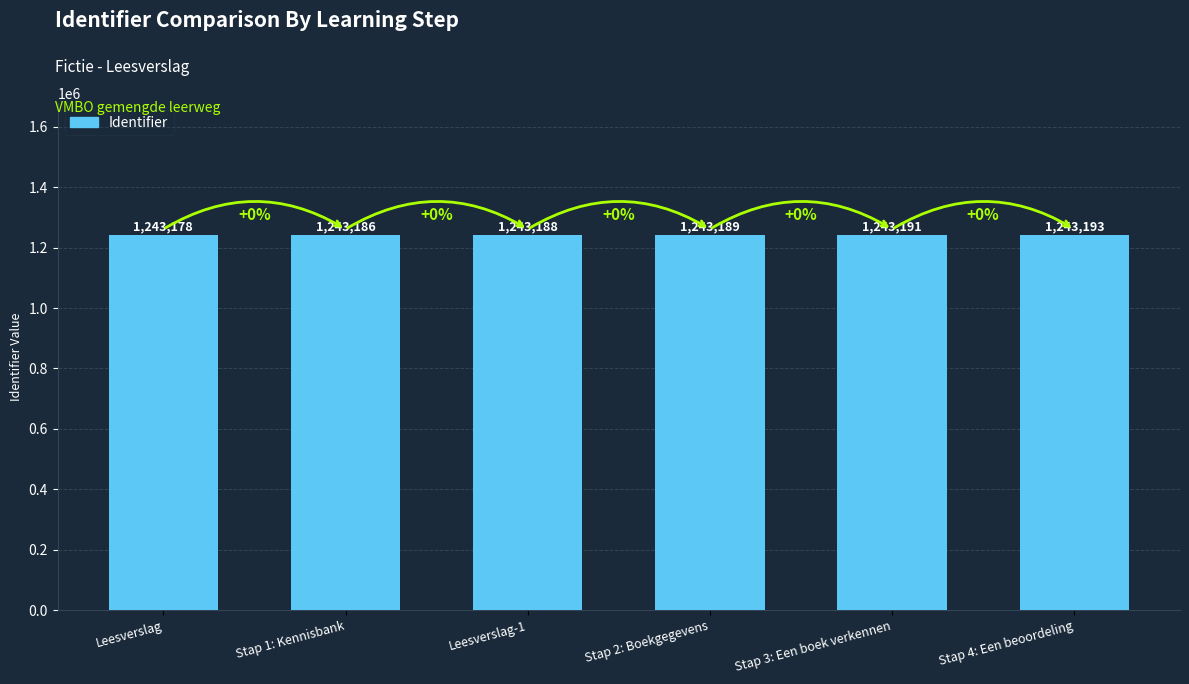

At which label is the value closest to 1243185?

Stap 1: Kennisbank